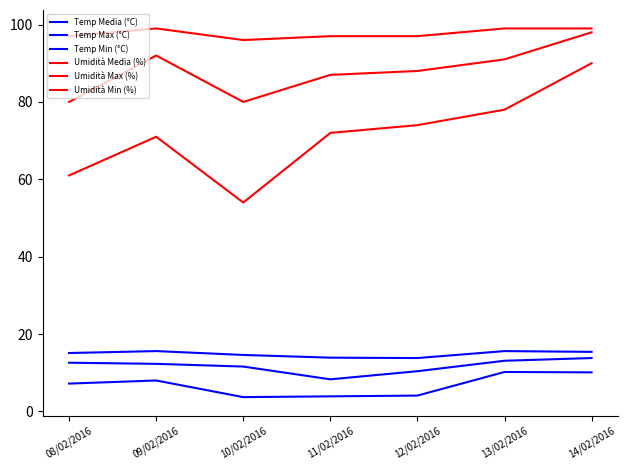

Does the chart have visible grid lines?

No